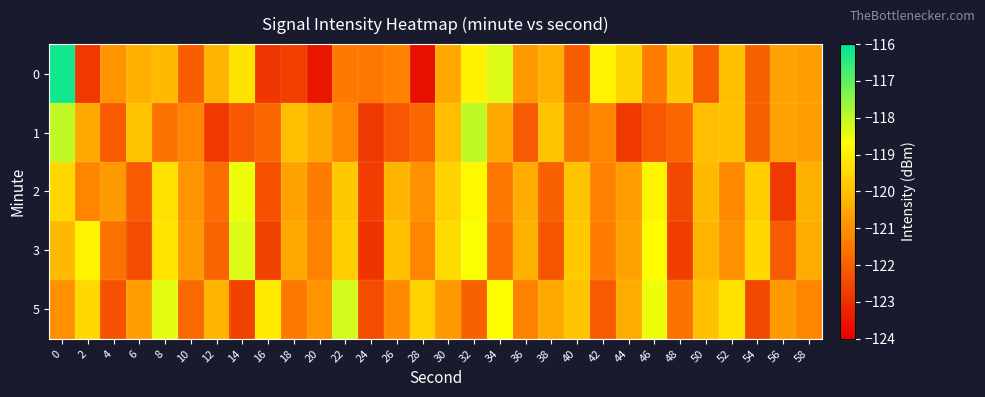

How many series are shown in this chart?

5